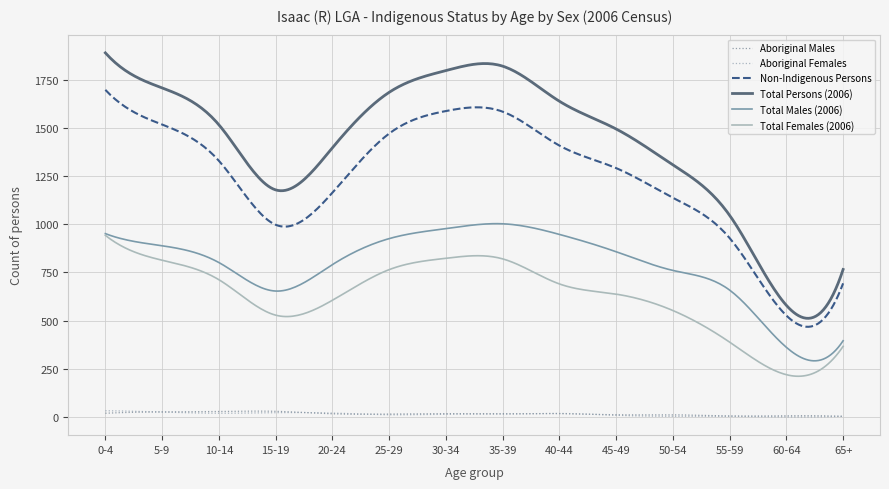

True or false: Non-Indigenous Persons and Total Females (2006) cross at least once.

False